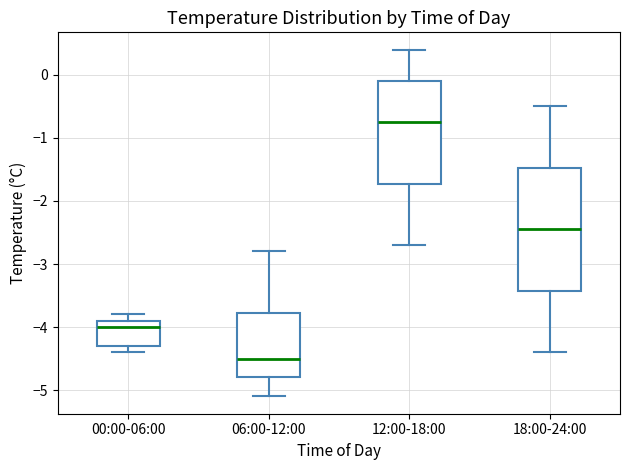

Which box's median line is the lowest?

06:00-12:00